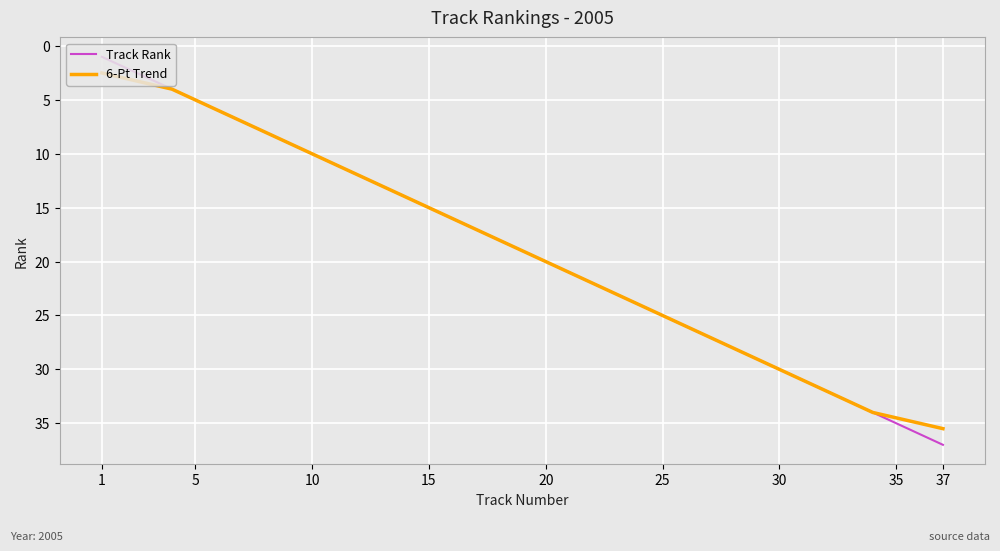

Which series has the largest range (max minus min)?

Track Rank